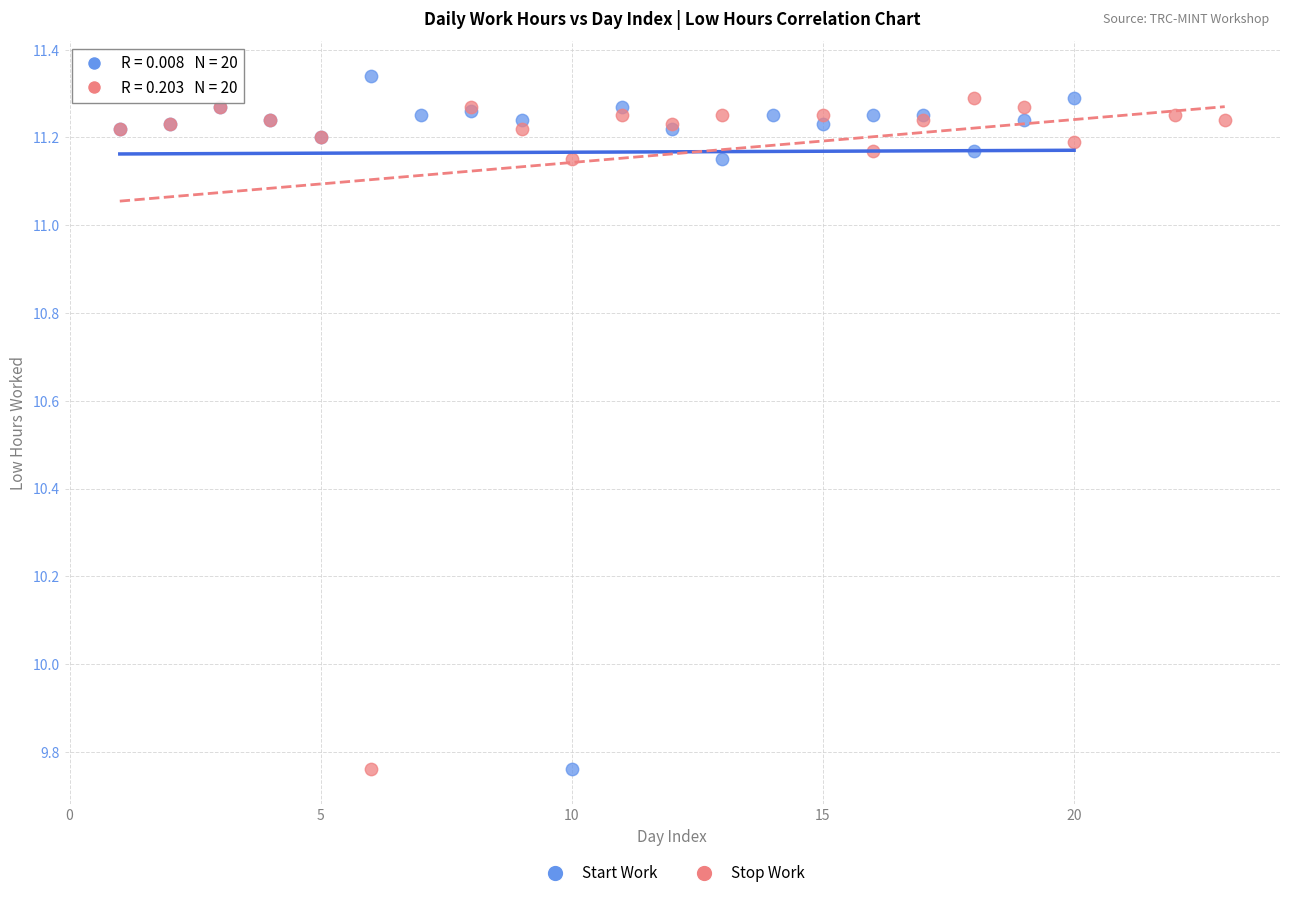

What are all the series names shown in the legend?

Start Work, Stop Work